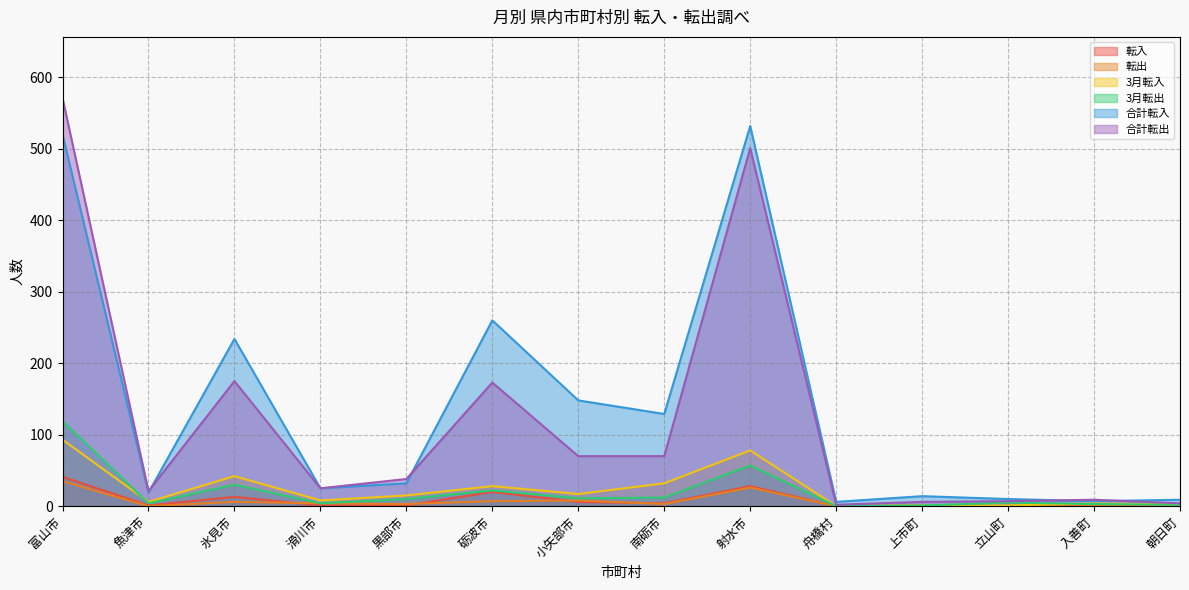

What position from the right is 小矢部市?

8